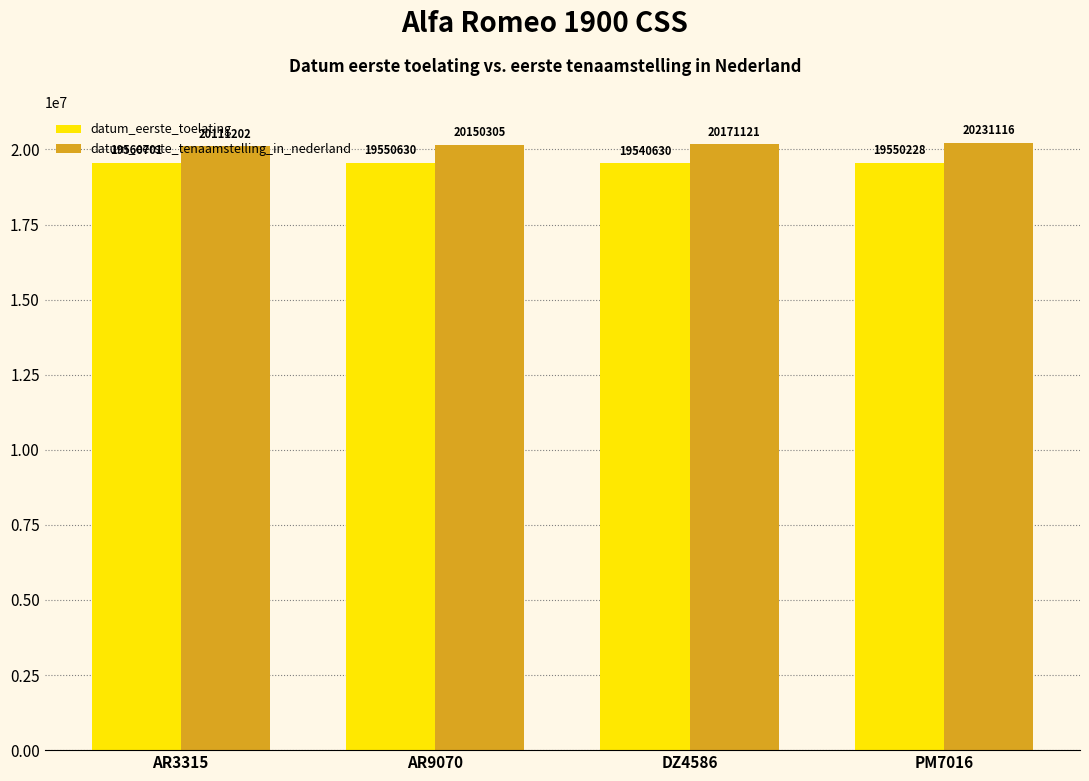

Between AR3315 and AR9070, which series saw the biggest shift?

datum_eerste_tenaamstelling_in_nederland